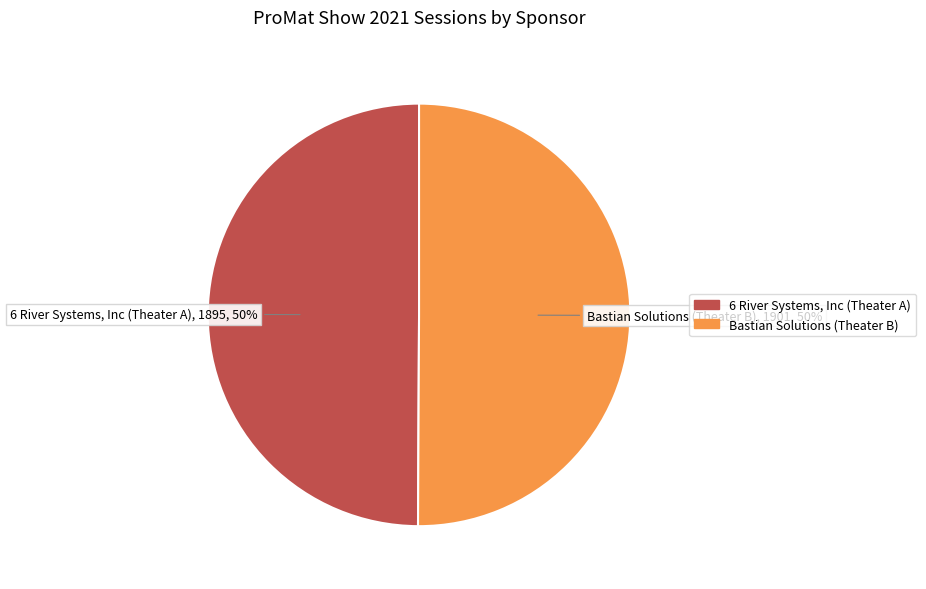

What percentage is the 6 River Systems, Inc (Theater A) slice, to the nearest percent?

50%